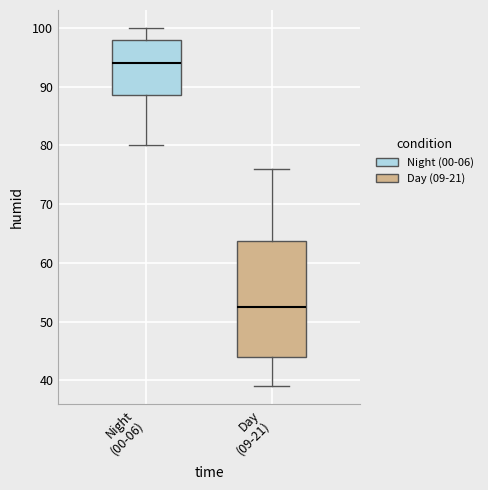

Comparing the boxes themselves (not the whiskers), which one is the tallest?

Day (09-21)